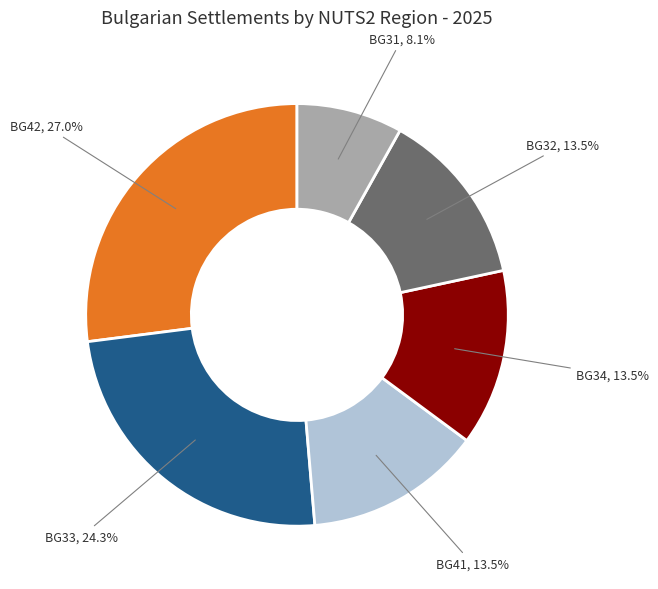

Which slice is the largest?

BG42